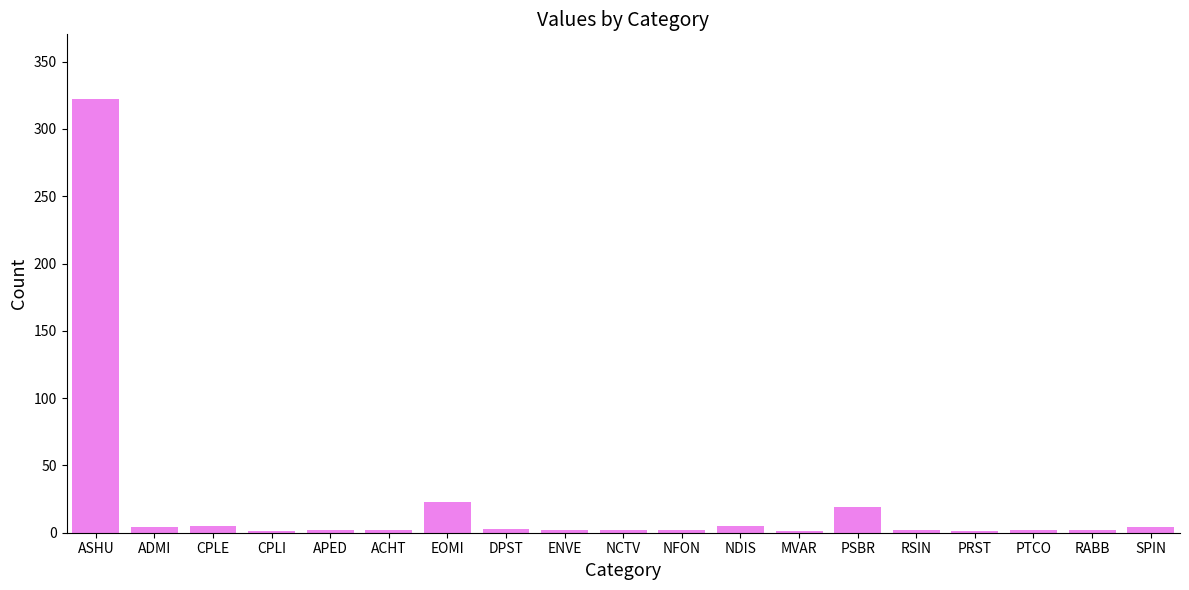

Which label corresponds to the largest value in the chart?

ASHU